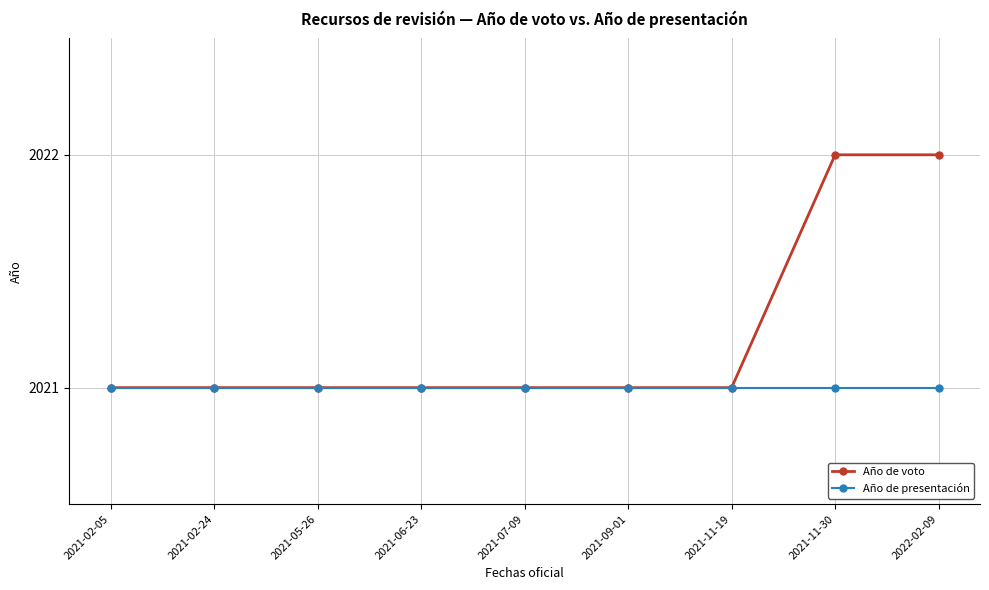

True or false: Año de presentación has a value of 2021 at 2021-02-24.

True